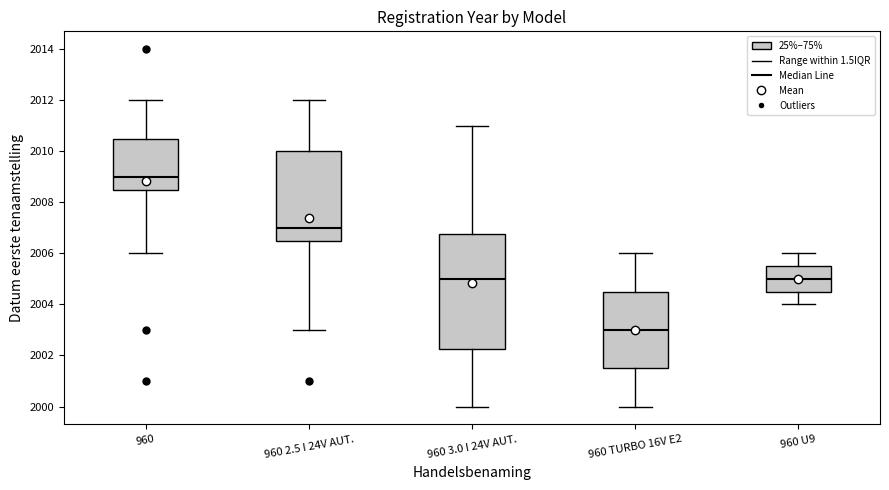

Reading left to right, transcribe this box plot: for each box, give where its median line is, the range the box spans, and where its two whiskers end, as read against the y-axis. The values are not printed on the chart, so give them approximately, as read against the axis.

960: median 2009.0, box 2008.6 to 2010.6, whiskers 2006.0 to 2012.0
960 2.5 I 24V AUT.: median 2007.0, box 2006.6 to 2010.0, whiskers 2003.0 to 2012.0
960 3.0 I 24V AUT.: median 2005.0, box 2002.2 to 2006.8, whiskers 2000.0 to 2011.0
960 TURBO 16V E2: median 2003.0, box 2001.6 to 2004.6, whiskers 2000.0 to 2006.0
960 U9: median 2005.0, box 2004.6 to 2005.6, whiskers 2004.0 to 2006.0